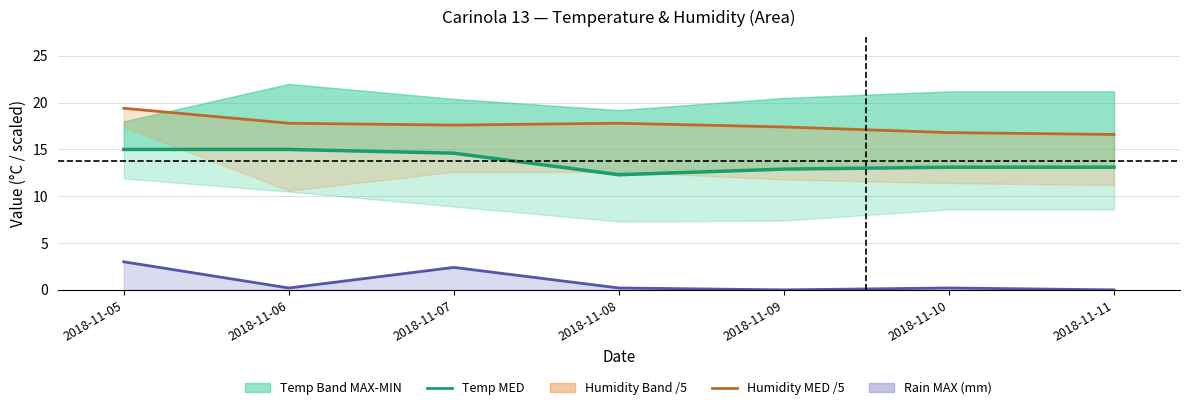

At how many categories does at least one series exceed 16?

7